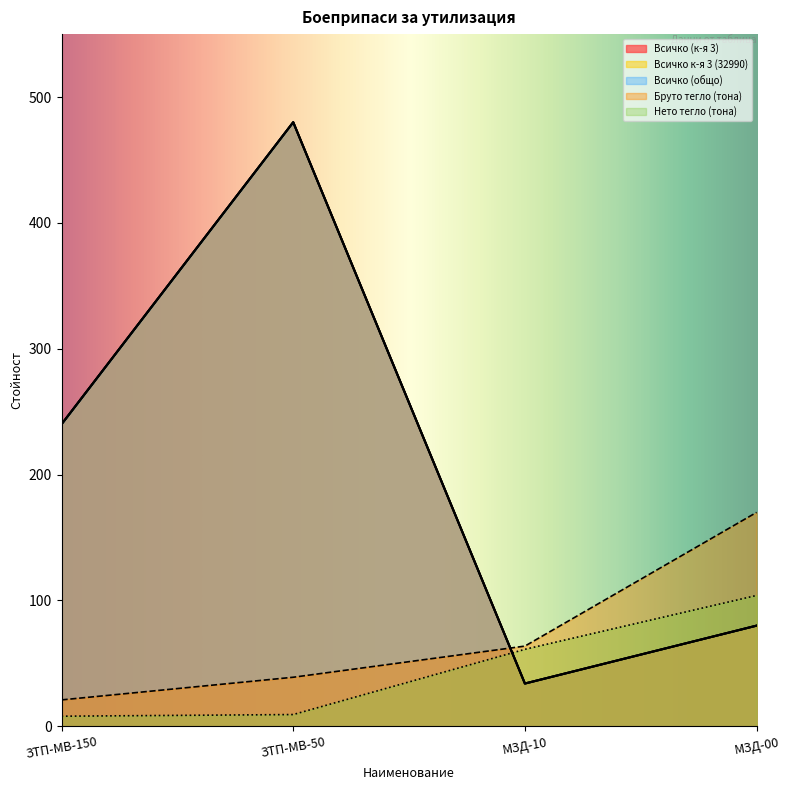

Where is the first local maximum for Всичко (к-я 3)?

ЗТП-МВ-50